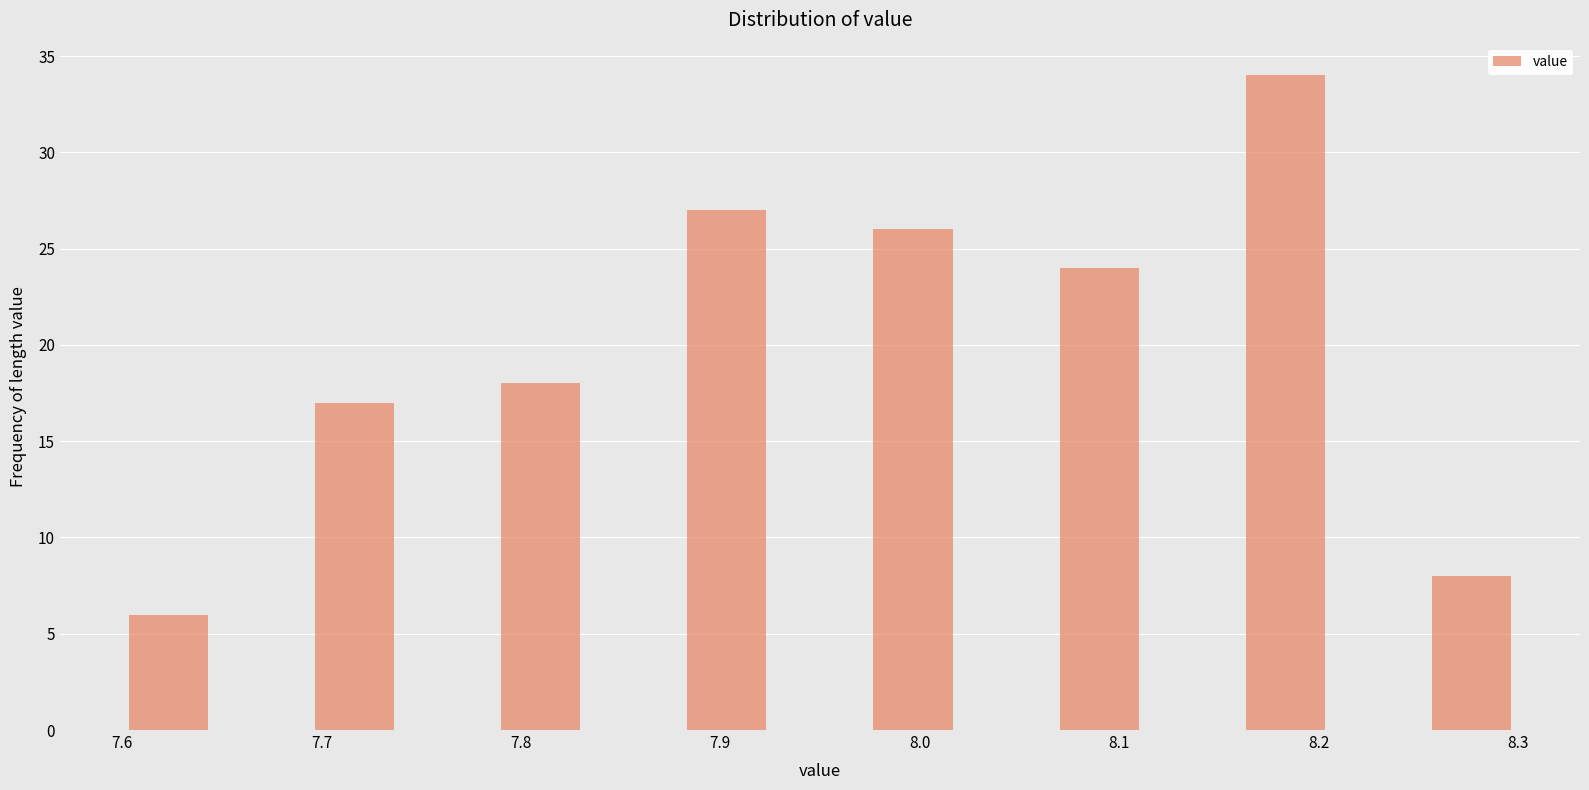

Reading left to right, transcribe this chart: for each bar, give the range it covers on the x-axis and its height. Neither the bar edges nor the heights are printed on the chart, so give them approximately, as read against the axes.

7.60 to 7.65: 6
7.65 to 7.69: 0
7.69 to 7.74: 17
7.74 to 7.79: 0
7.79 to 7.83: 18
7.83 to 7.88: 0
7.88 to 7.93: 27
7.93 to 7.97: 0
7.97 to 8.02: 26
8.02 to 8.07: 0
8.07 to 8.11: 24
8.11 to 8.16: 0
8.16 to 8.21: 34
8.21 to 8.25: 0
8.25 to 8.30: 8